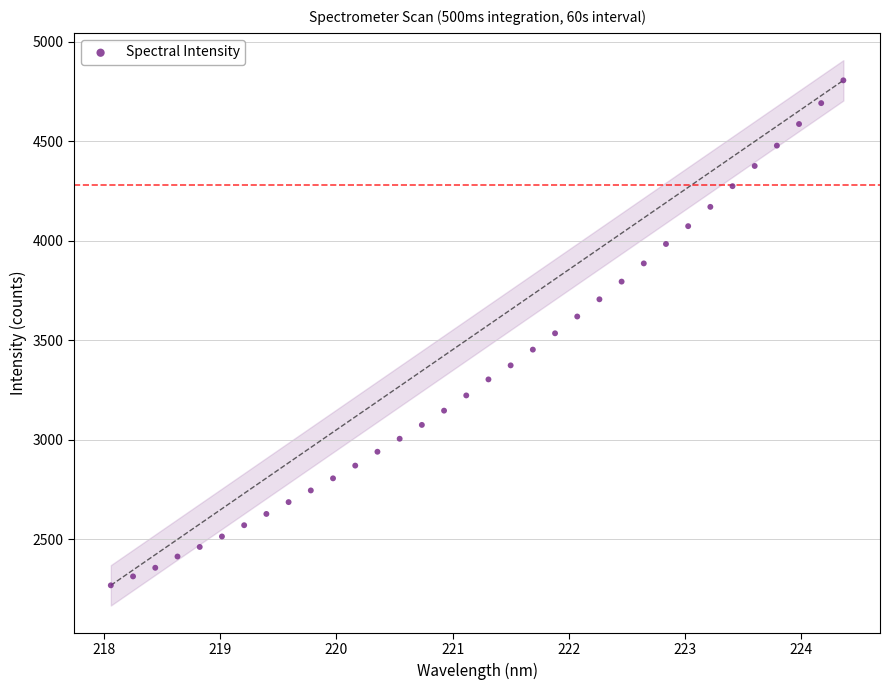

What is the range of X values (max minus min)?

6.3